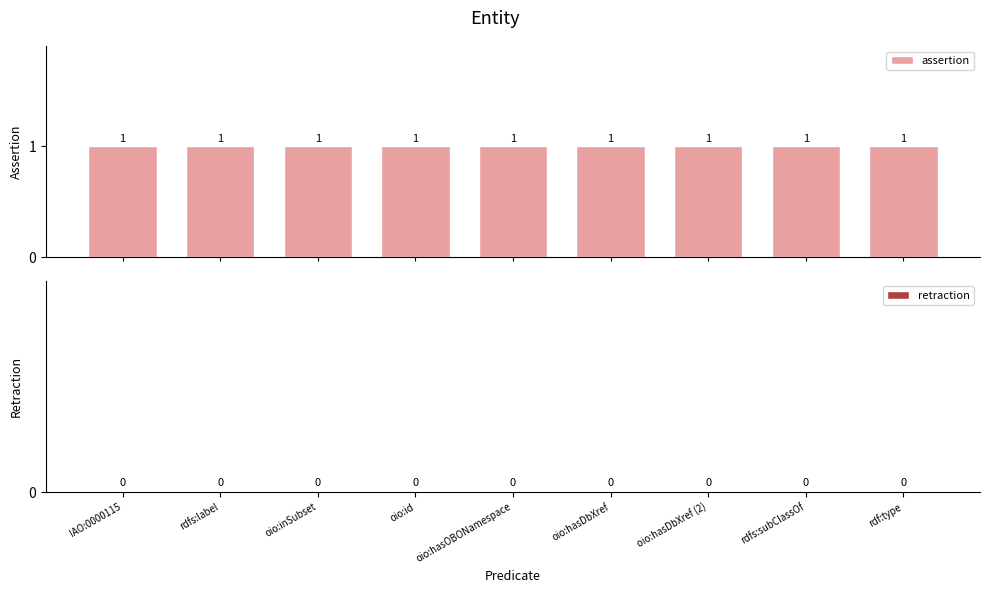

Reading left to right, extract all data points from this chart.

assertion: IAO:0000115=1	rdfs:label=1	oio:inSubset=1	oio:id=1	oio:hasOBONamespace=1	oio:hasDbXref=1	oio:hasDbXref (2)=1	rdfs:subClassOf=1	rdf:type=1
retraction: IAO:0000115=0	rdfs:label=0	oio:inSubset=0	oio:id=0	oio:hasOBONamespace=0	oio:hasDbXref=0	oio:hasDbXref (2)=0	rdfs:subClassOf=0	rdf:type=0